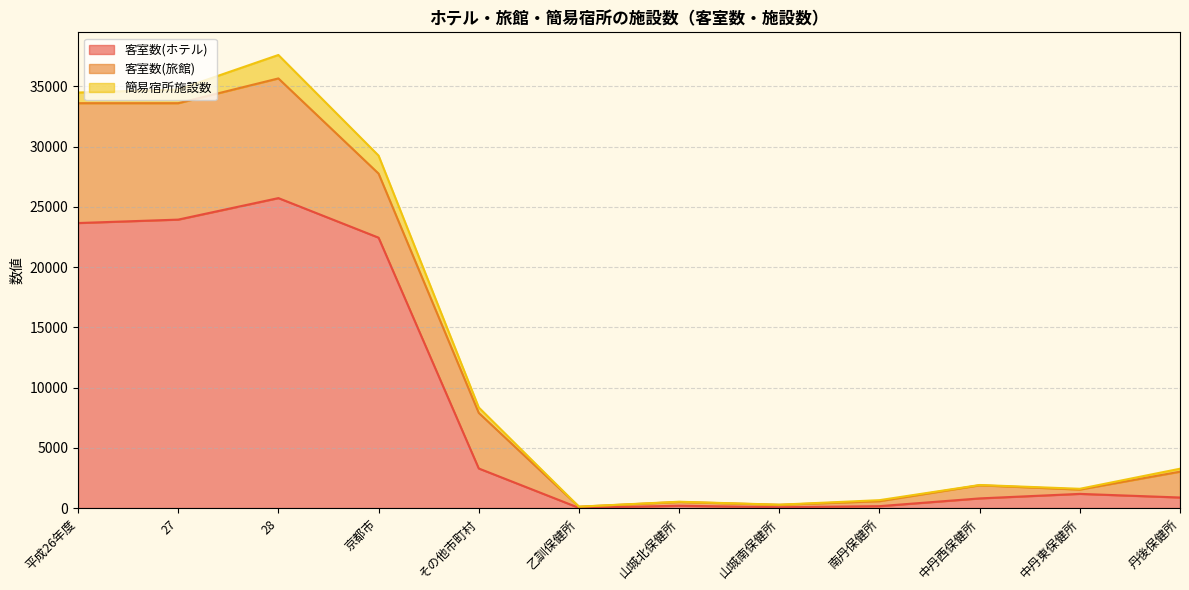

What is the difference between the 客室数(旅館) values at 中丹西保健所 and 山城南保健所?

887